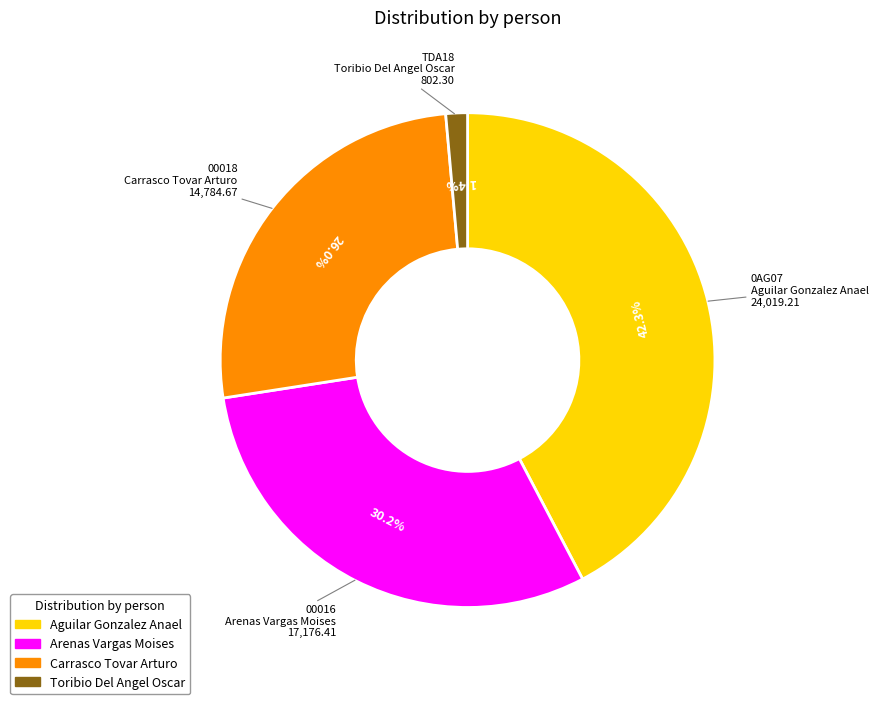

To the nearest percent, what is the average slice percentage?

25%